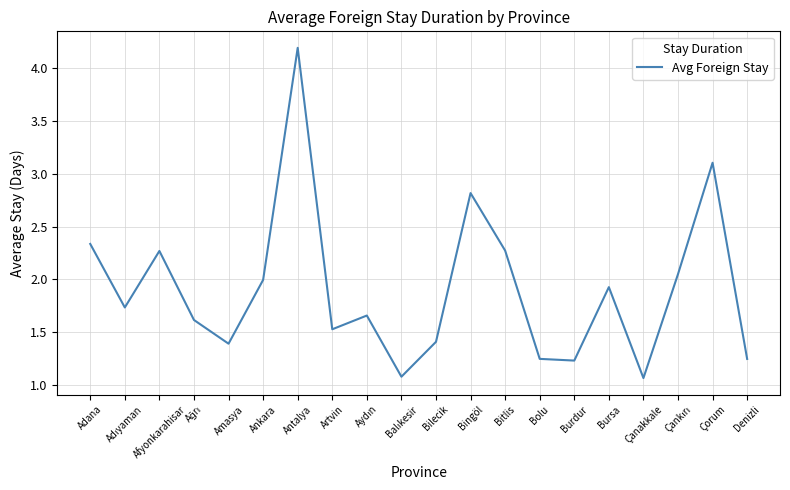

The chart shows a value of 0.6 at Artvin. True or false?

False